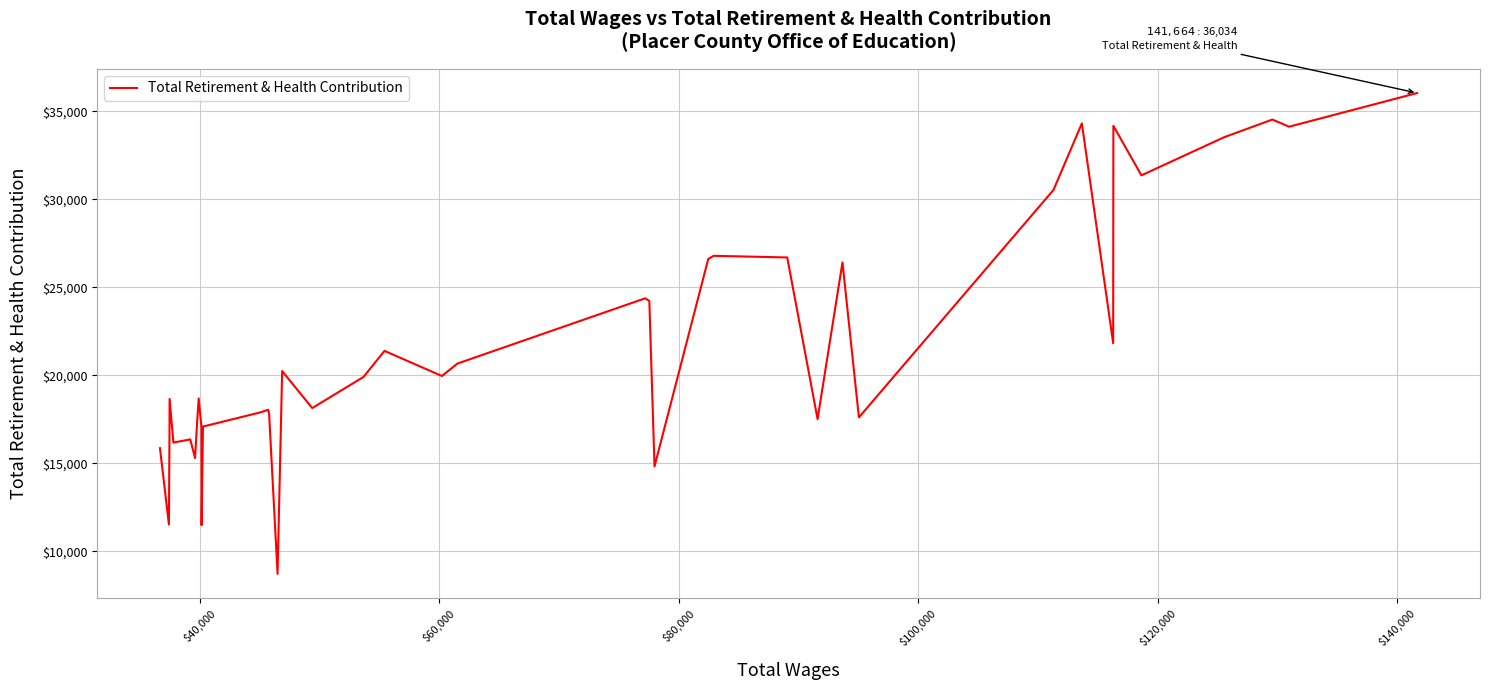

What is the smallest value displayed?

8730